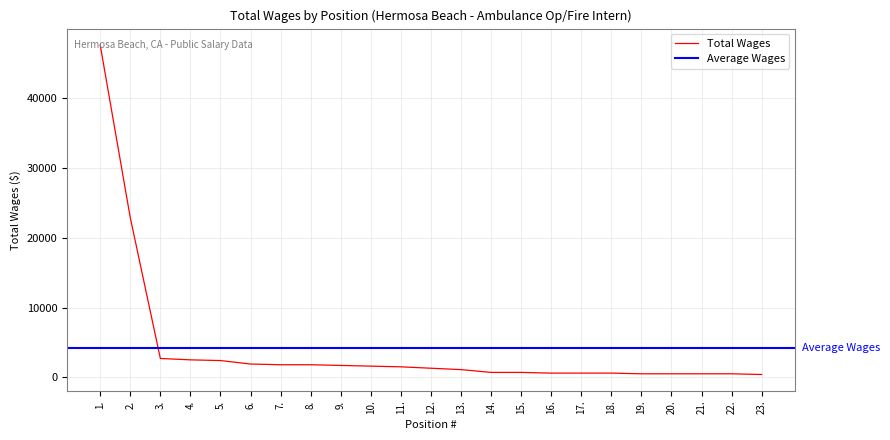

What is the maximum value shown in the chart?

47628